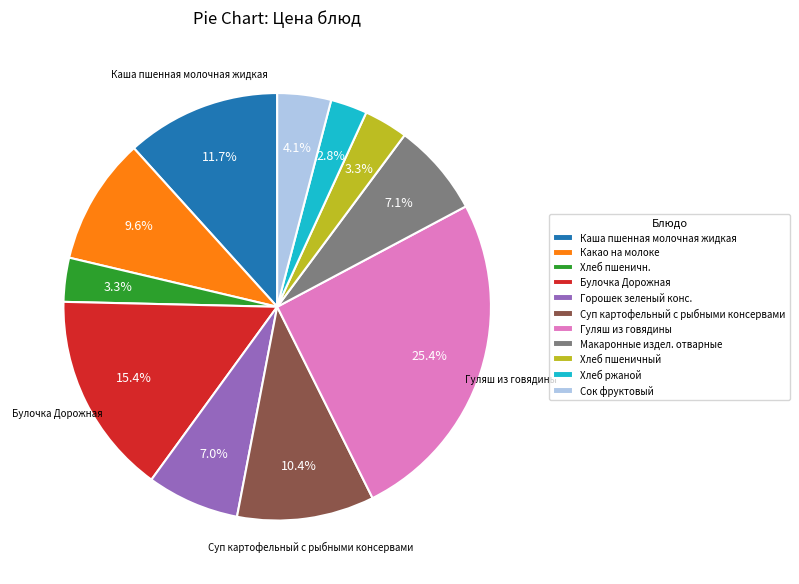

To the nearest percent, what is the difference between the Сок фруктовый and Гуляш из говядины slice percentages?

21%